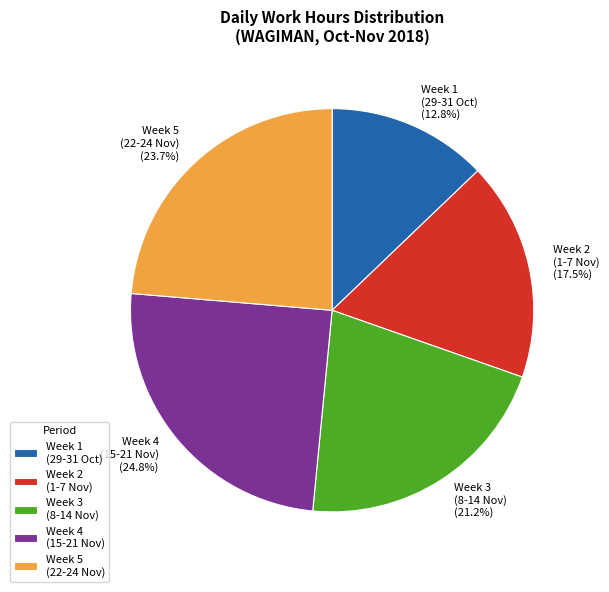

Is Week 5 (22-24 Nov) the majority of the pie?

No